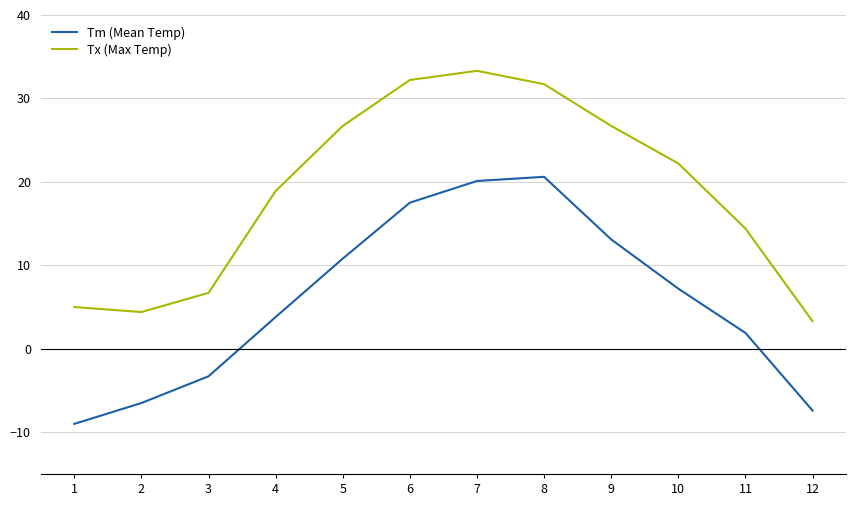

True or false: Tm (Mean Temp) and Tx (Max Temp) intersect in this chart.

False